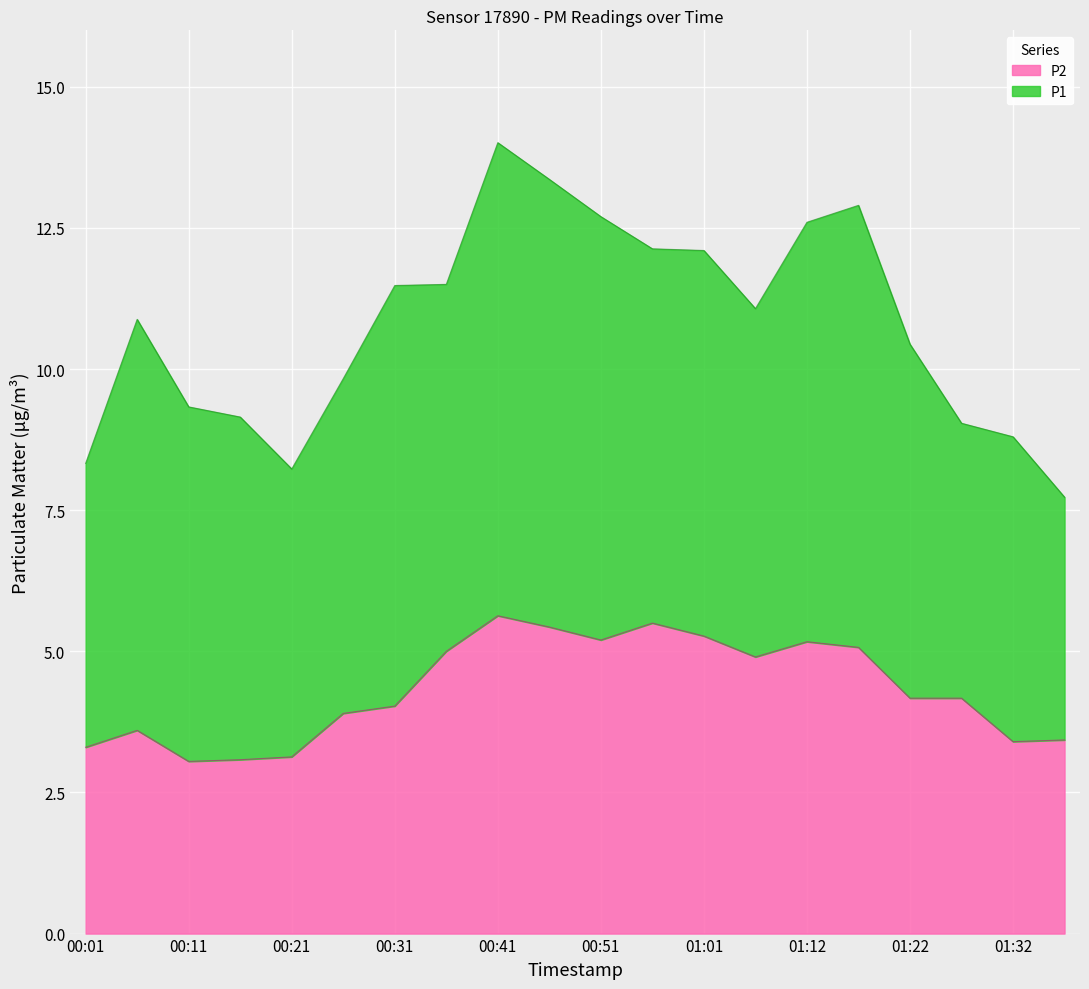

List the labels in order of value, largest first.

00:41, 00:56, 00:46, 01:01, 00:51, 01:12, 01:17, 00:36, 01:07, 01:22, 01:27, 00:31, 00:26, 00:06, 01:37, 01:32, 00:01, 00:21, 00:16, 00:11